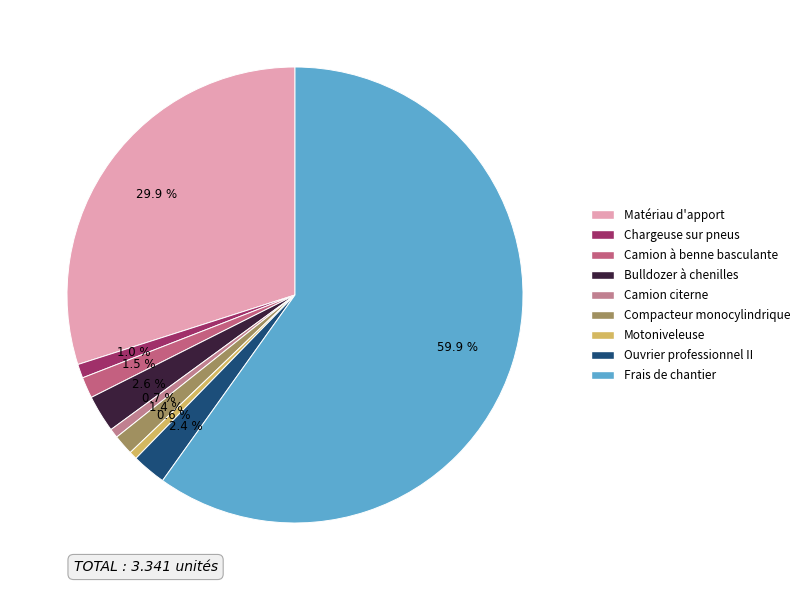

Which category accounts for the majority?

Frais de chantier